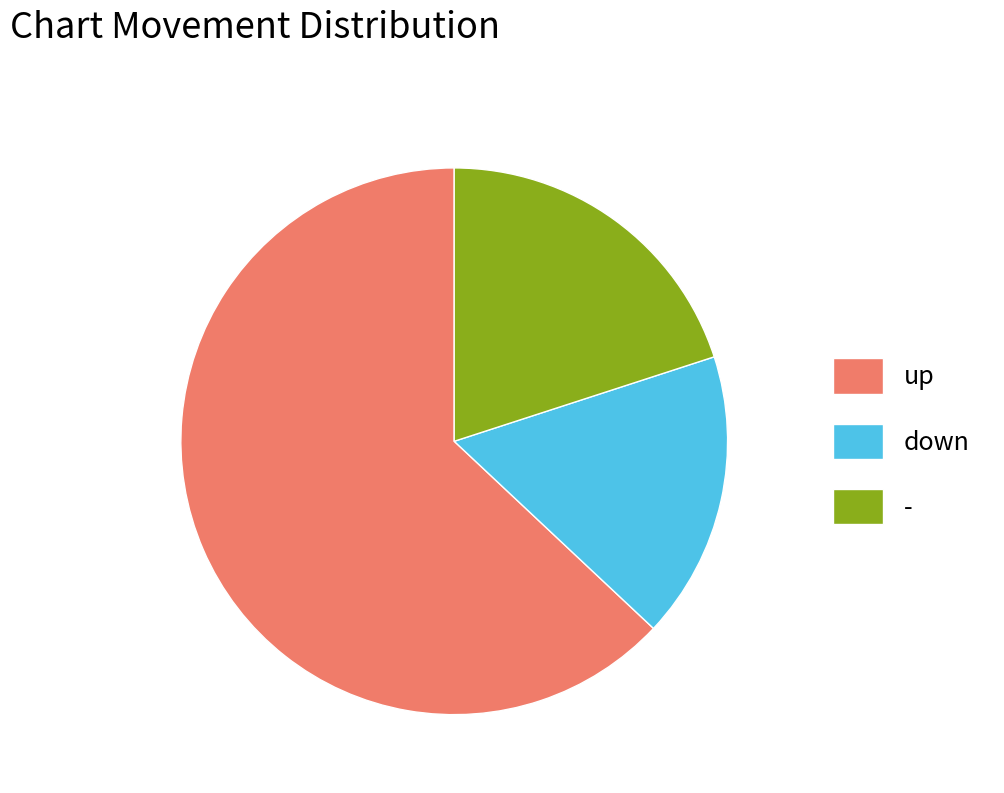

Does any single category account for the majority?

Yes